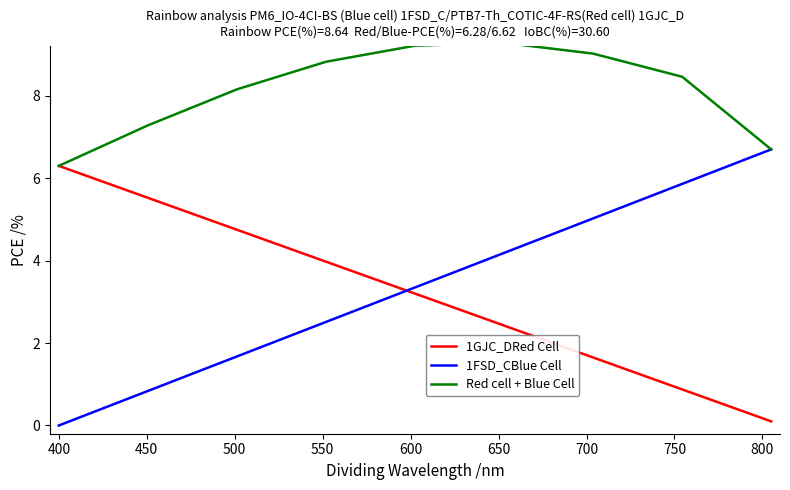

Rank the series by their maximum value, from lowest to highest.

1GJC_DRed Cell, 1FSD_CBlue Cell, Red cell + Blue Cell